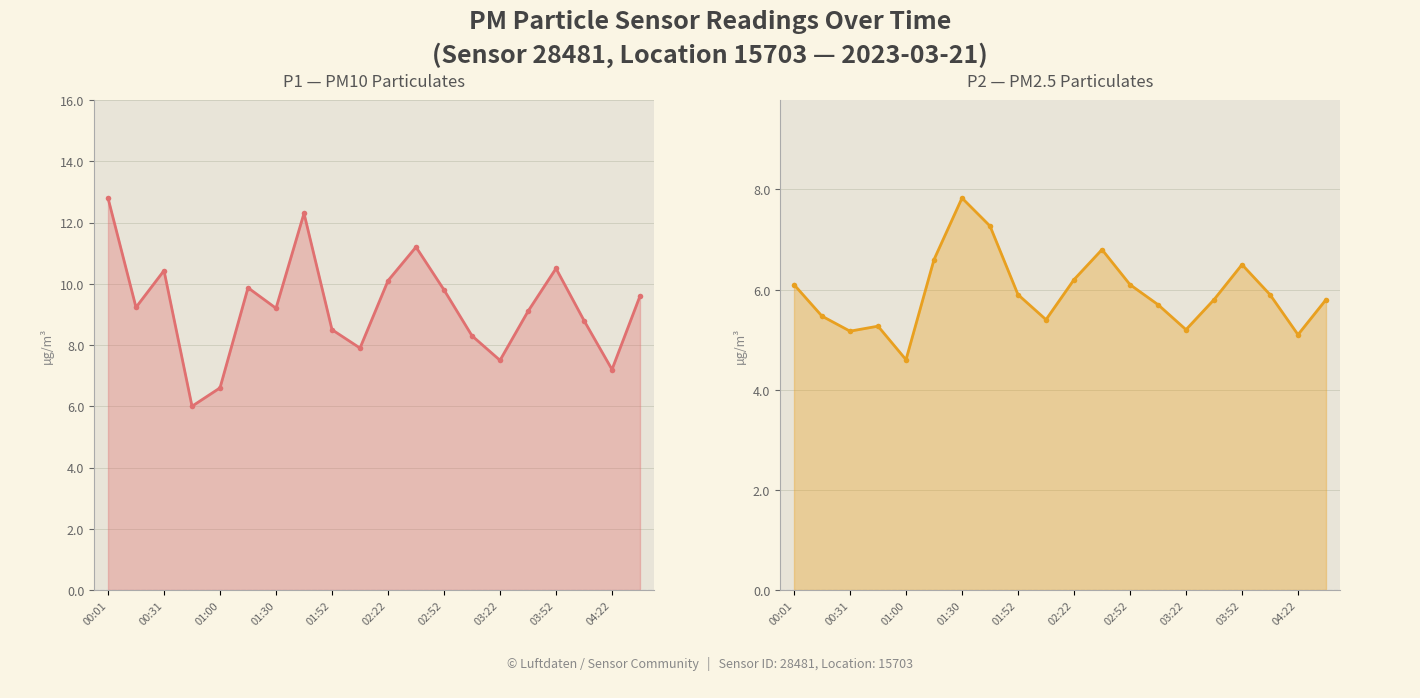

Is it true that P2 — PM2.5 Particulates equals 2.2 at 11?

False